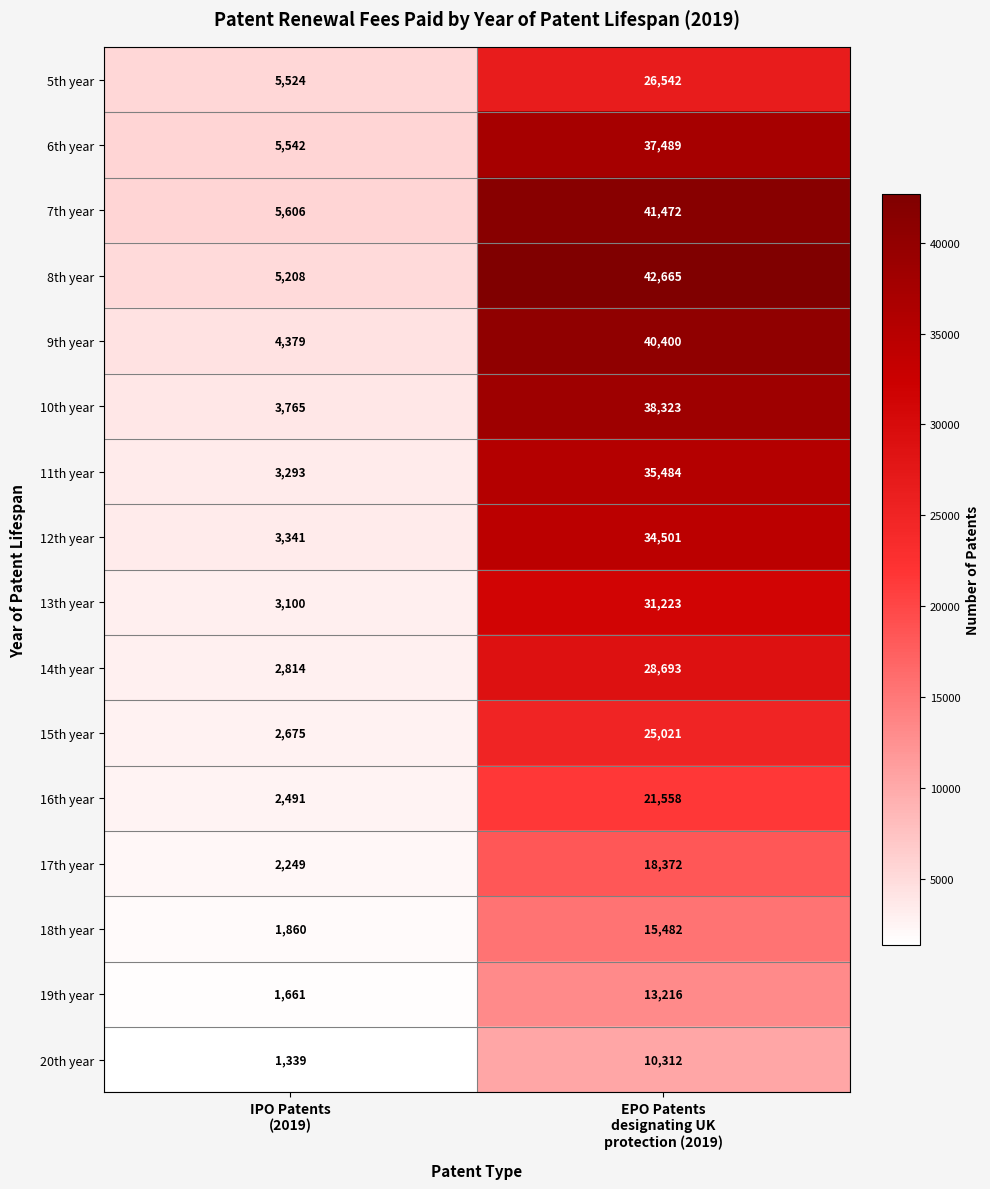

Which series has the largest range (max minus min)?

8th year